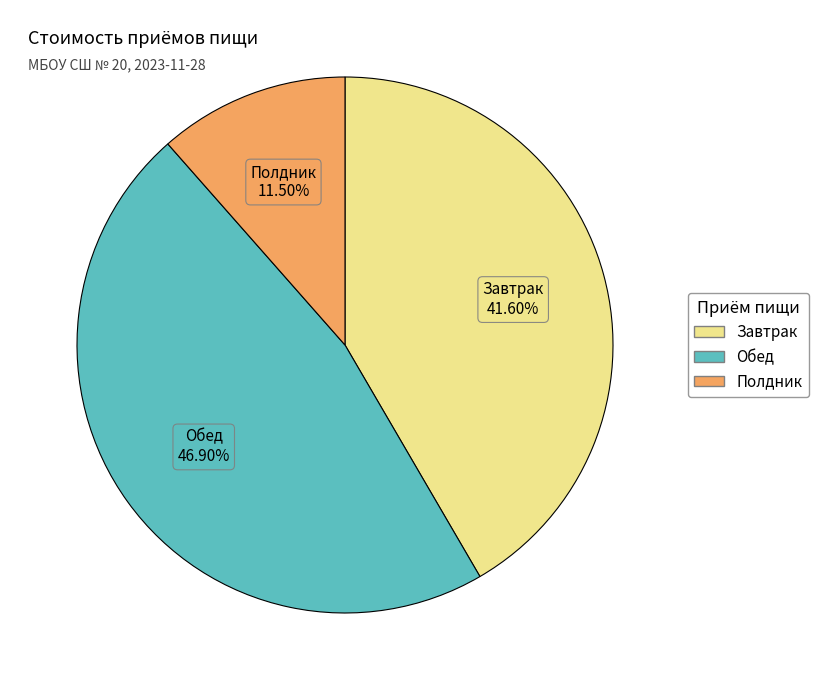

What is the ratio of the value at Завтрак to the value at Обед?

0.9